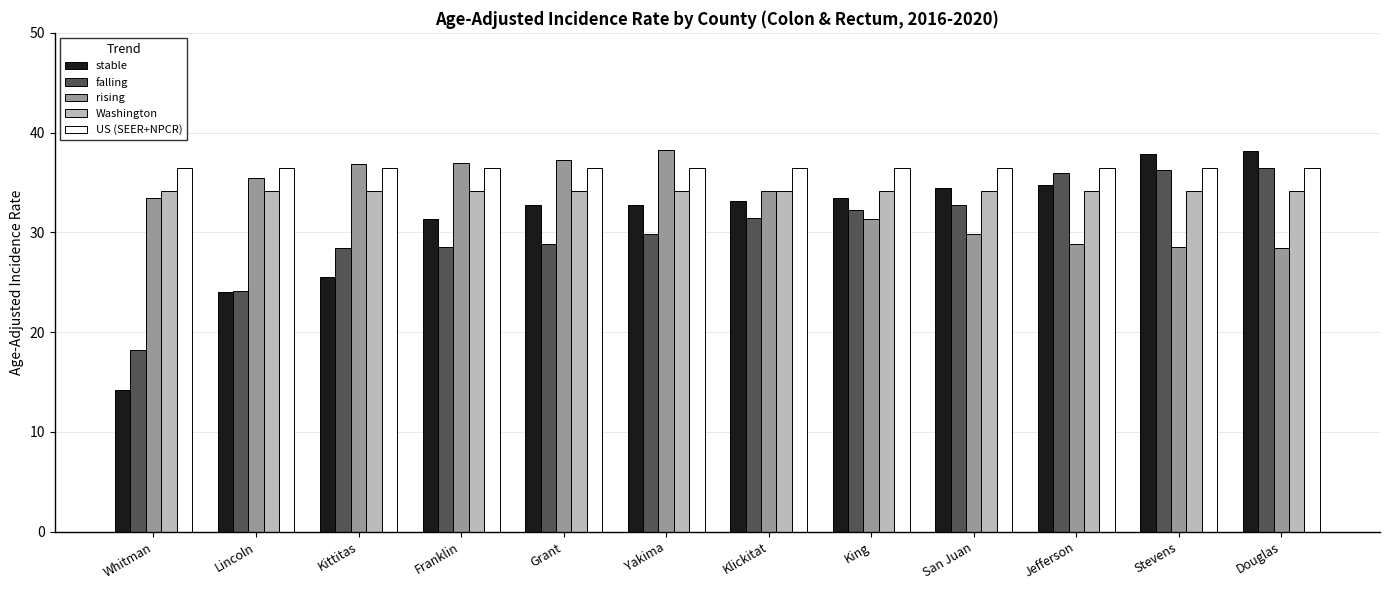

What is the sum of all falling values?

362.9